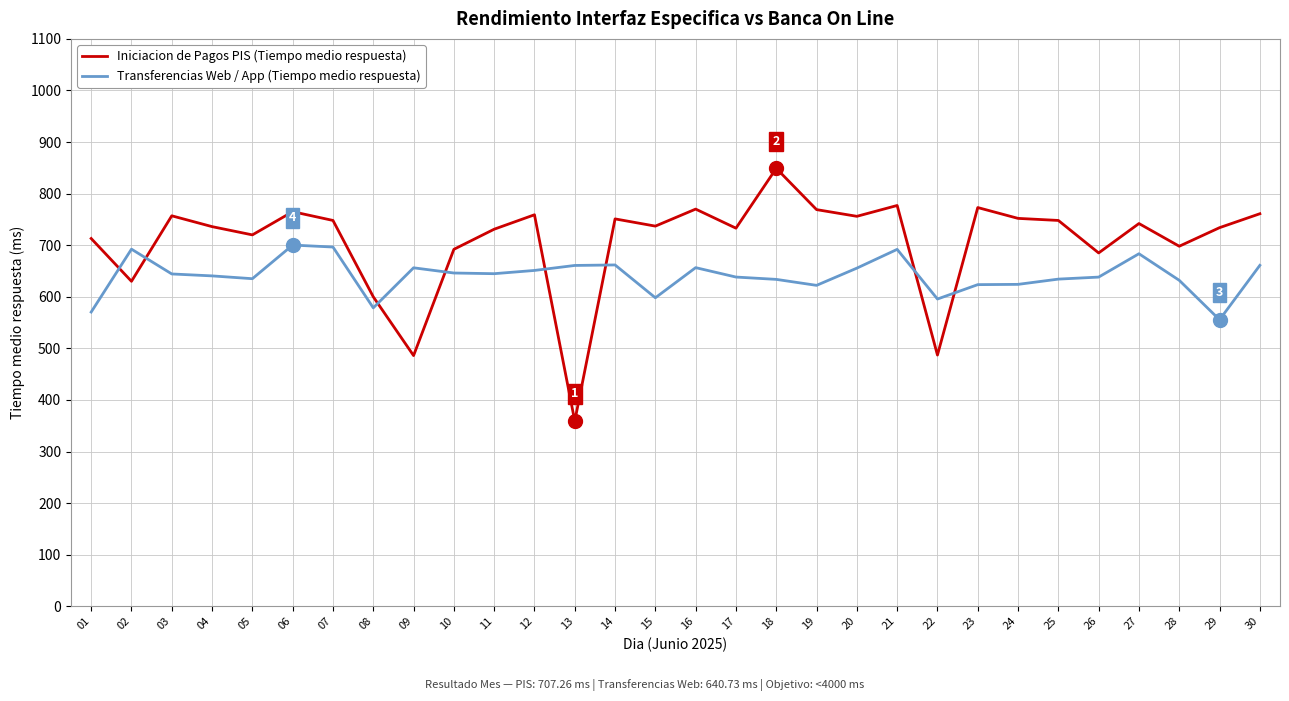

Rank the series by their average value, from highest to lowest.

Iniciacion de Pagos PIS (Tiempo medio respuesta), Transferencias Web / App (Tiempo medio respuesta)